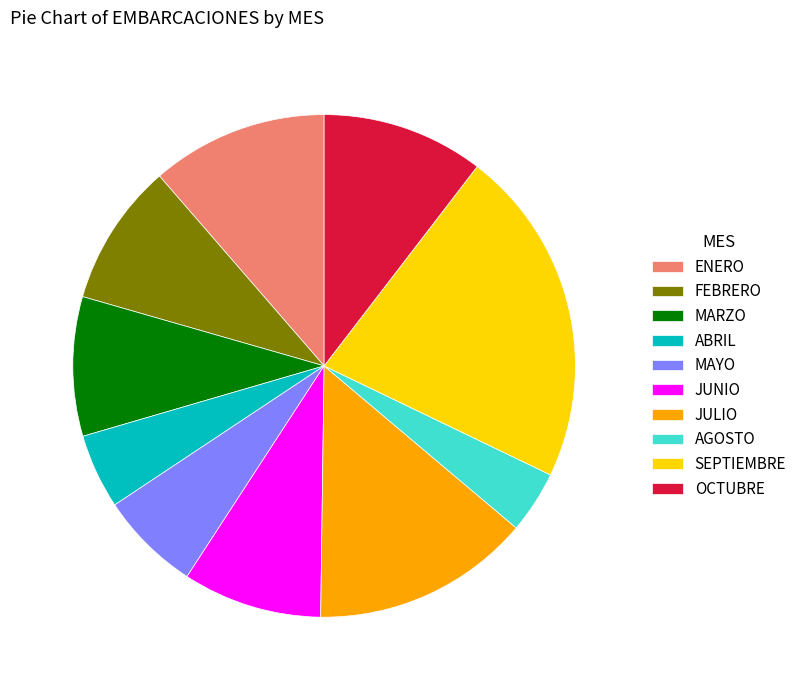

Is it true that MAYO is 6% of the pie?

True